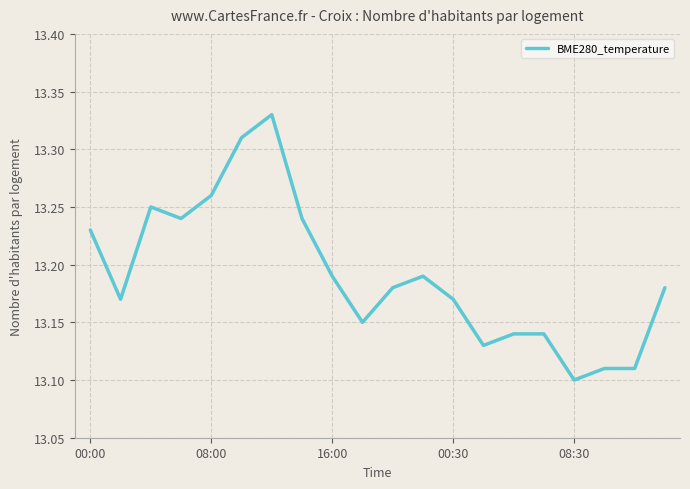

How many lines are shown in the chart?

1